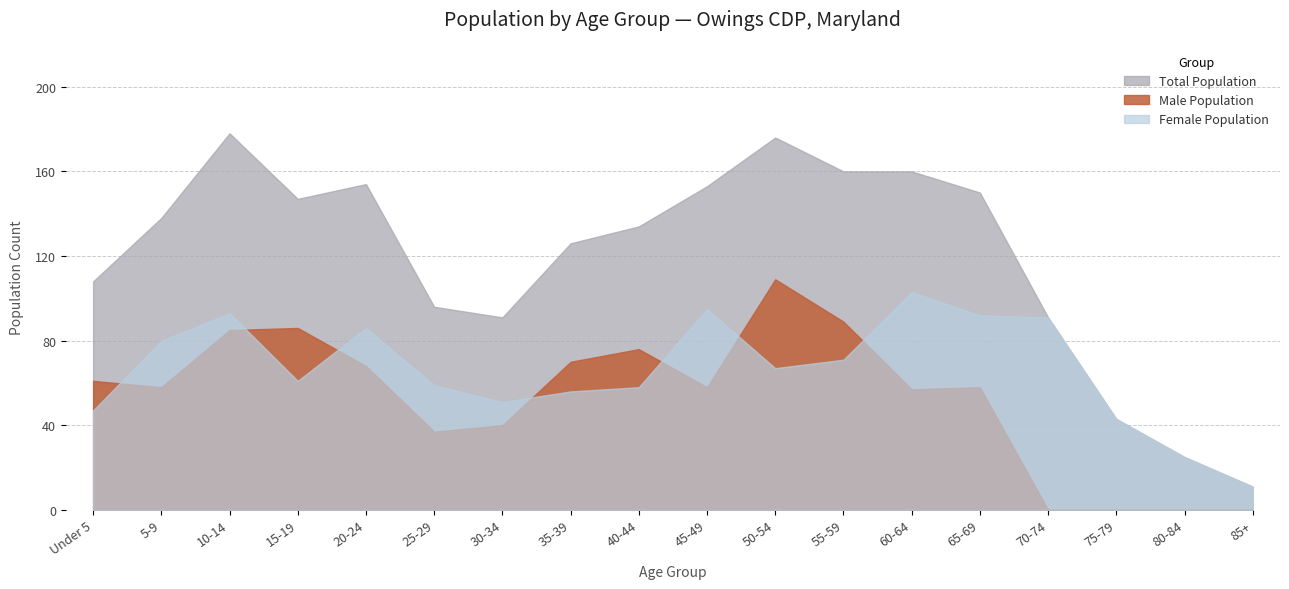

Is the value of Total Population at 25-29 greater than the value of Male Population at 10-14?

Yes